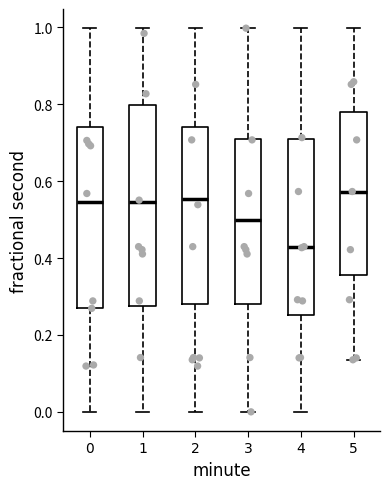

Where is the lower edge of the box at x = 3 on the y-axis? The values are not printed on the chart, so give them approximately, as read against the axis.

0.28